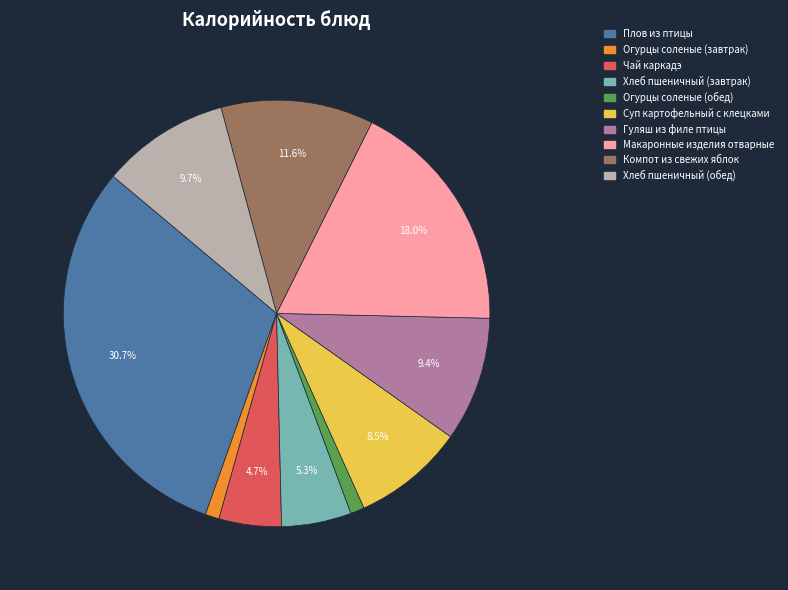

Combined, what portion of the pie is Макаронные изделия отварные and Хлеб пшеничный (завтрак)?

23.3%